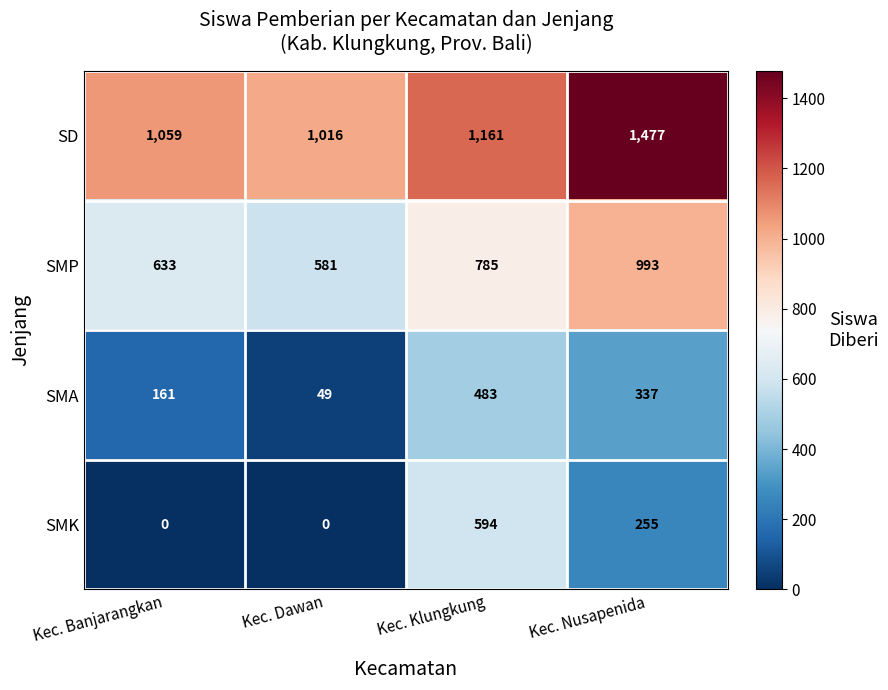

Reading left to right, what are all the values shown in this chart?

SD: Kec. Banjarangkan=1059	Kec. Dawan=1016	Kec. Klungkung=1161	Kec. Nusapenida=1477
SMP: Kec. Banjarangkan=633	Kec. Dawan=581	Kec. Klungkung=785	Kec. Nusapenida=993
SMA: Kec. Banjarangkan=161	Kec. Dawan=49	Kec. Klungkung=483	Kec. Nusapenida=337
SMK: Kec. Banjarangkan=0	Kec. Dawan=0	Kec. Klungkung=594	Kec. Nusapenida=255